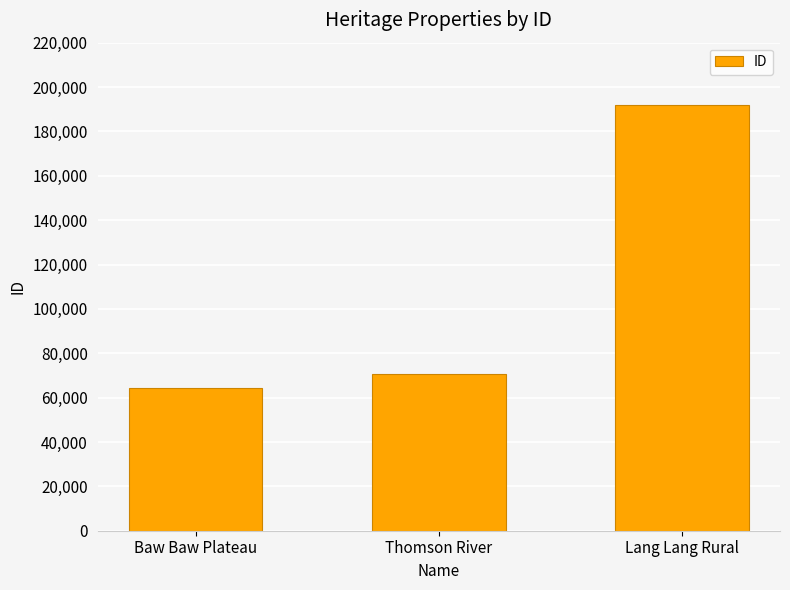

List the labels in order of value, largest first.

Lang Lang Rural, Thomson River, Baw Baw Plateau